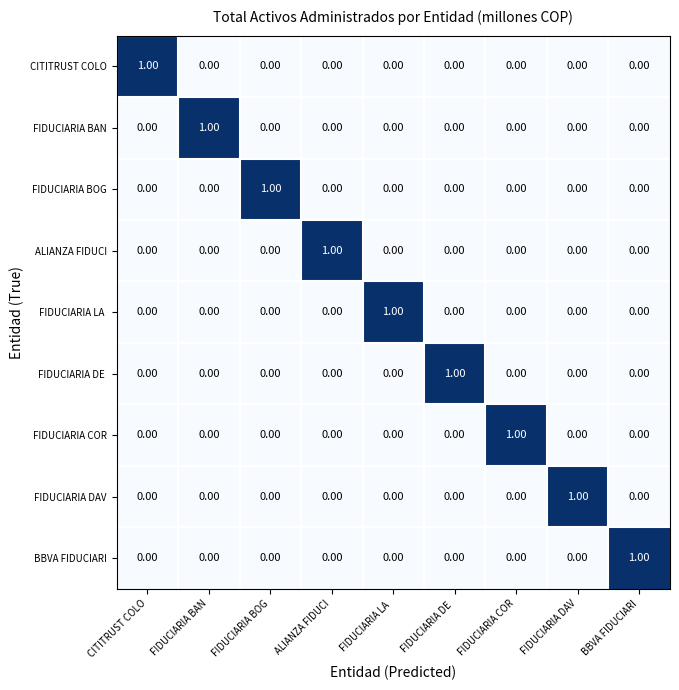

At which label does ALIANZA FIDUCI reach its peak?

ALIANZA FIDUCI